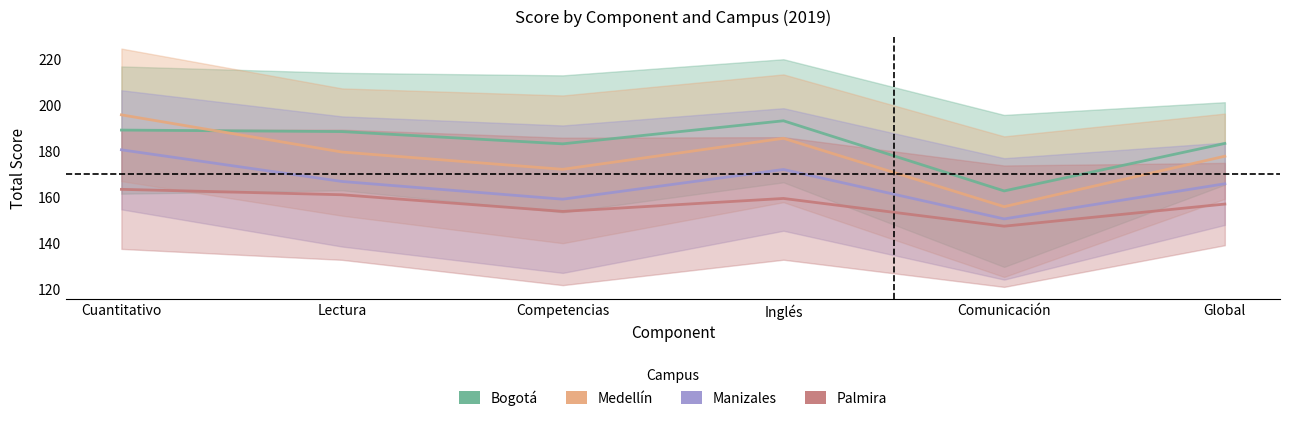

At which label does Manizales reach its minimum?

Comunicación